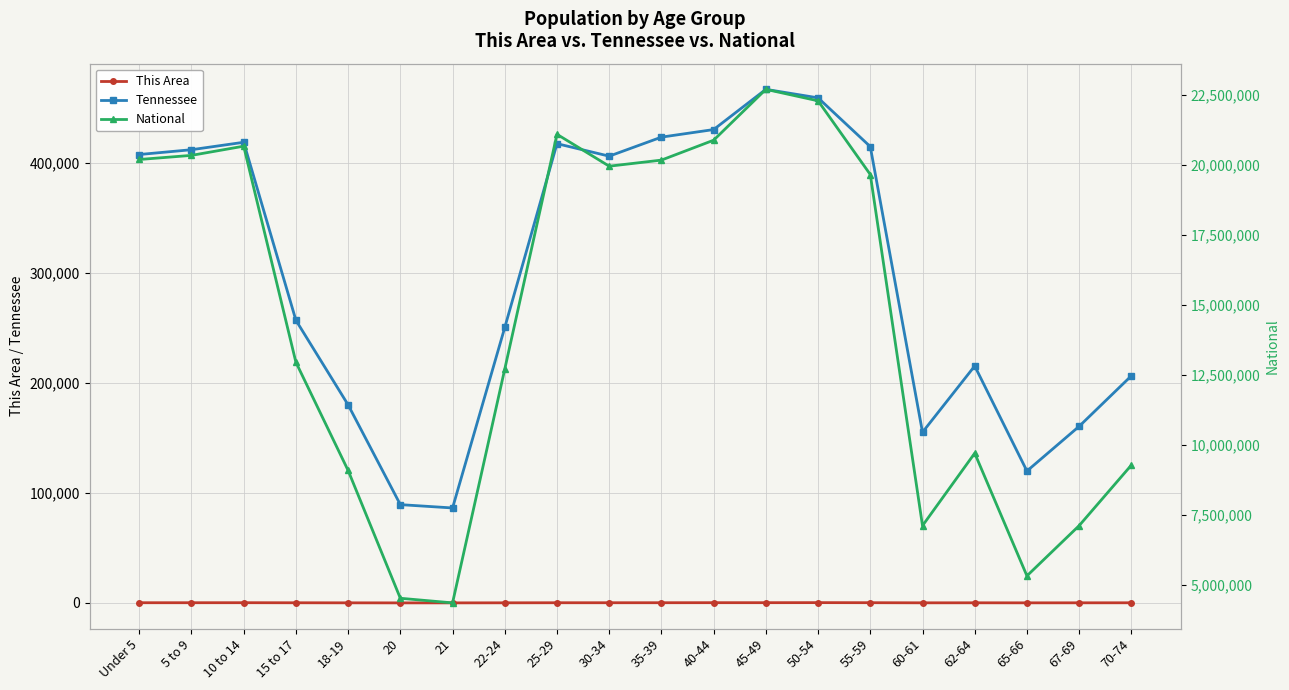

Is the value of National at 45-49 greater than the value of This Area at 22-24?

Yes